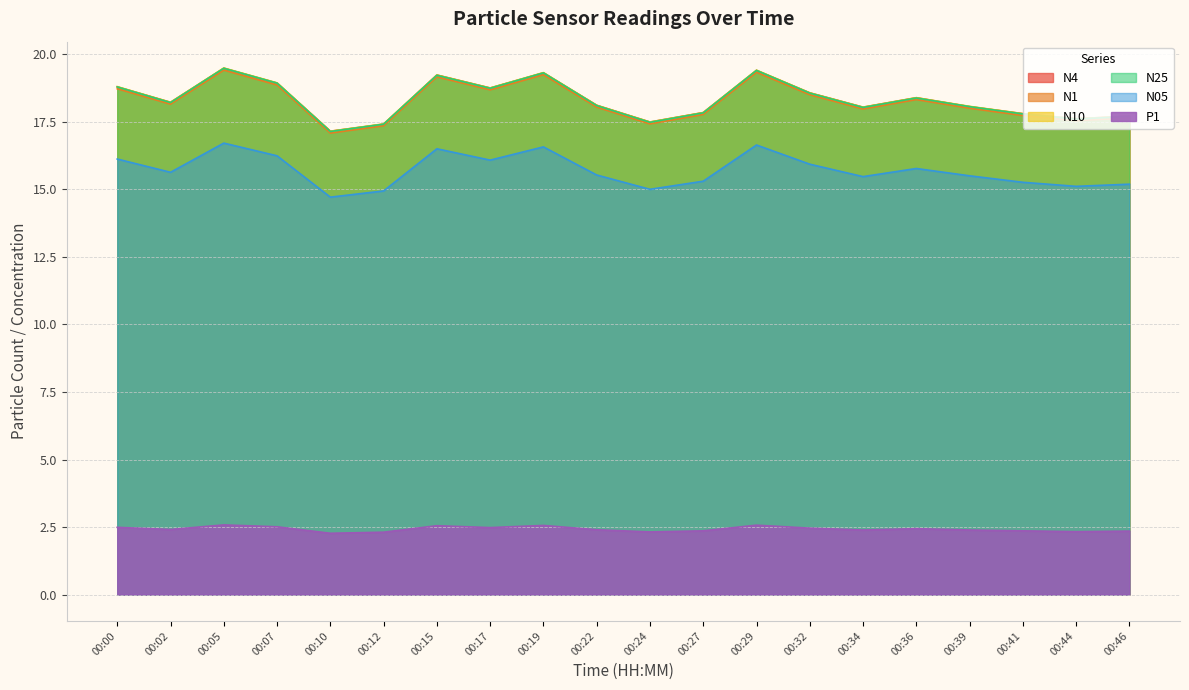

How many distinct data groups are displayed?

6